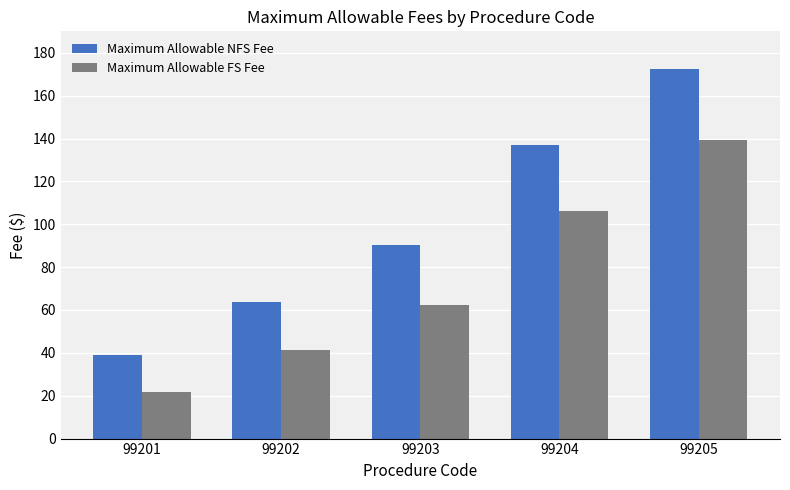

True or false: Maximum Allowable FS Fee has a value of 21.8 at 99201.

True